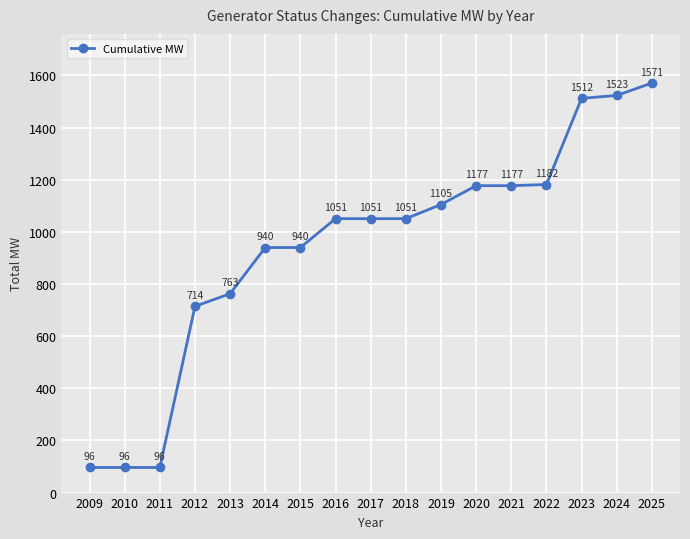

What is the average value?

943.8